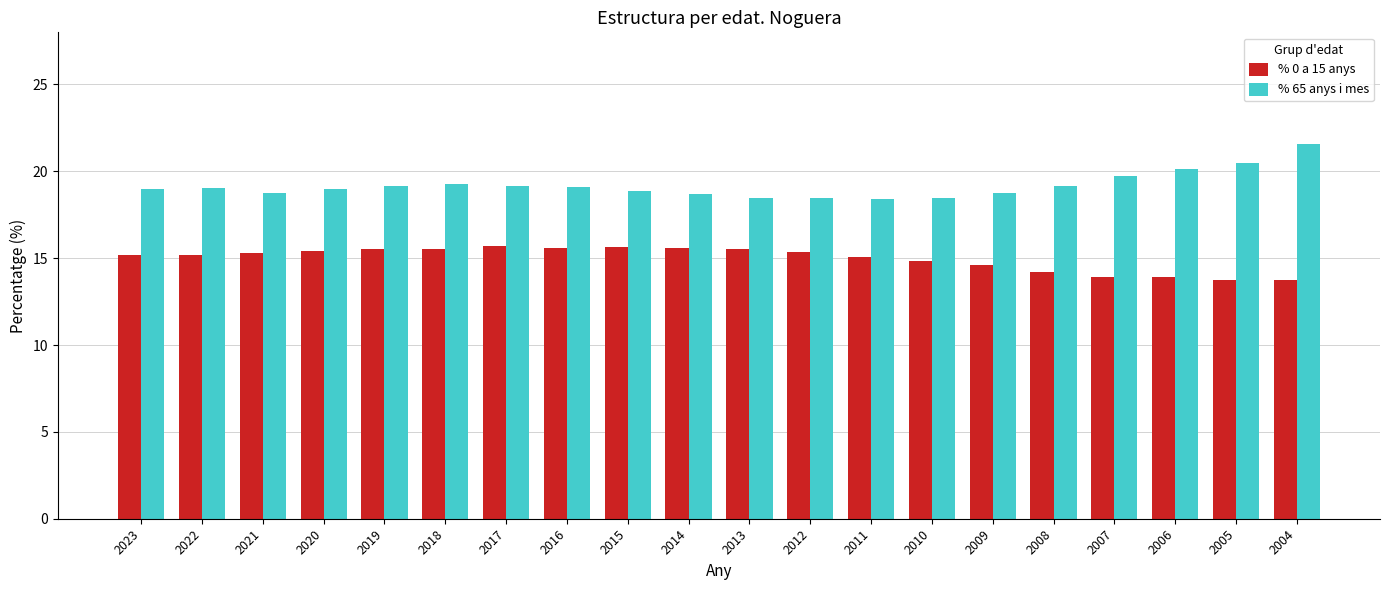

What is the maximum value for % 65 anys i mes?

21.6